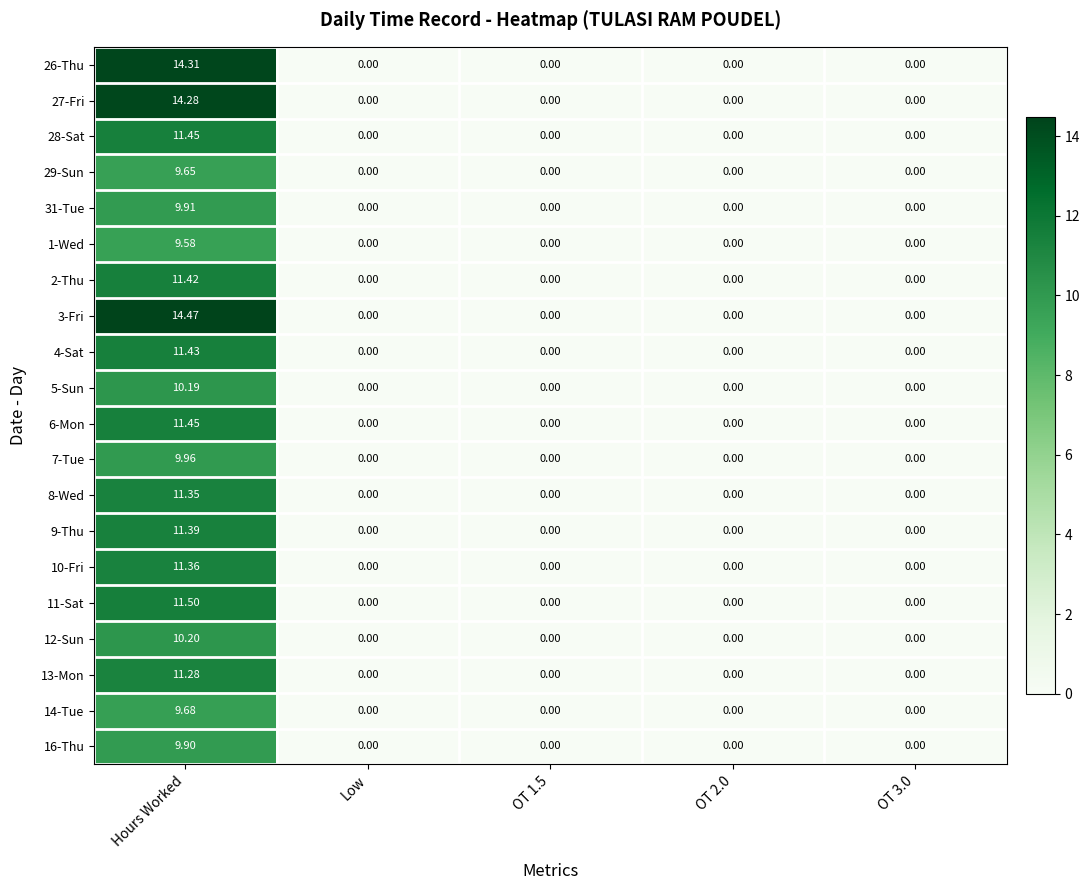

Which series has the largest range (max minus min)?

3-Fri